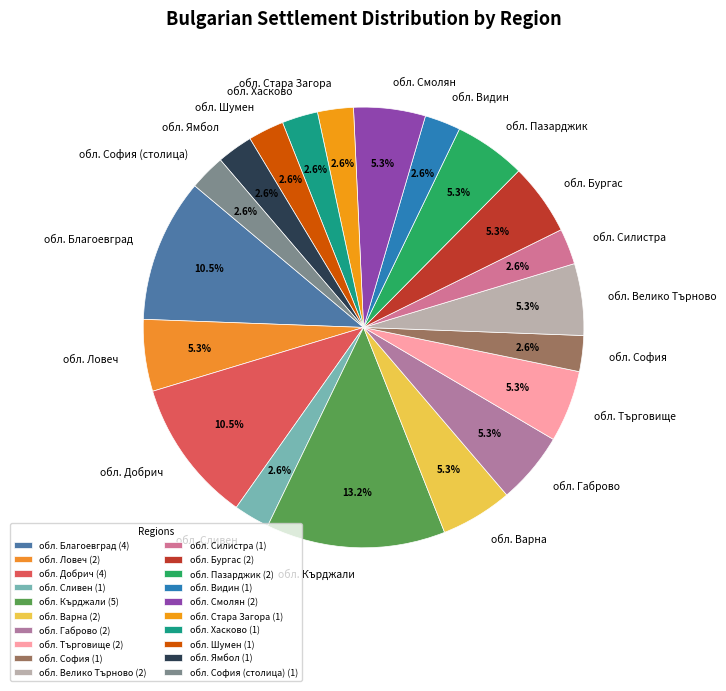

To the nearest percent, what percentage of the pie is обл. Търговище?

5%